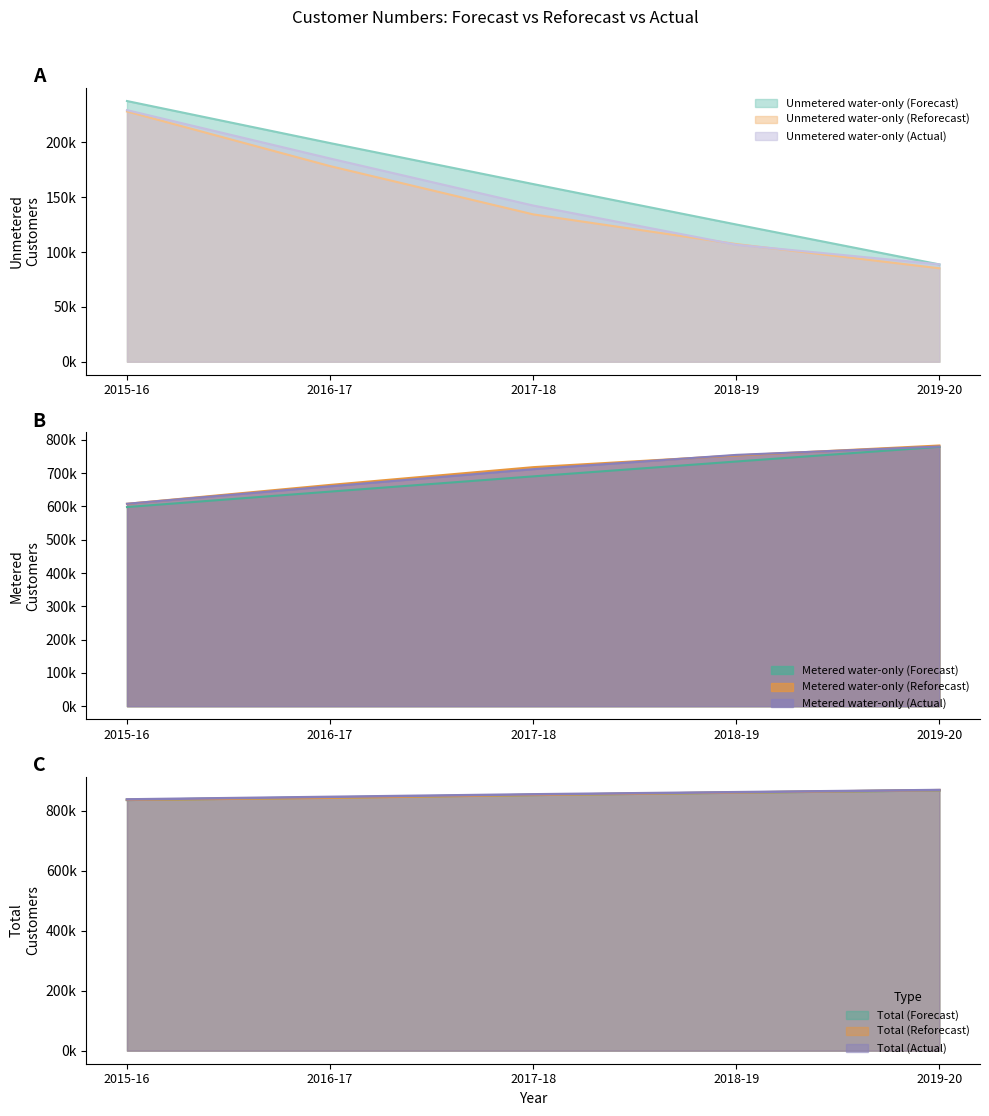

What is the difference between the maximum and minimum values in the Unmetered water-only (Forecast) series?

148934